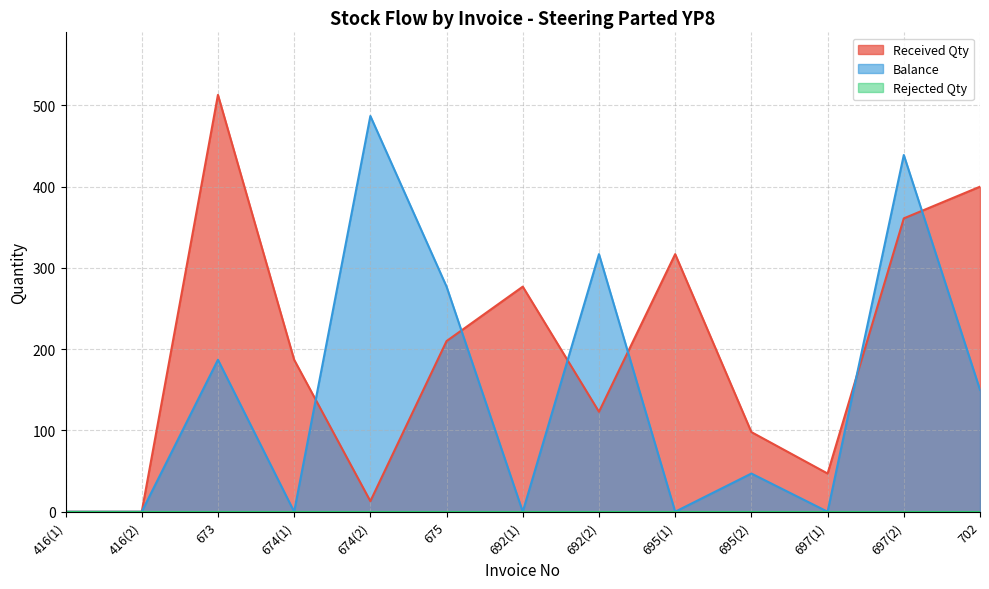

What is the label of the 5th point from the right?

695(1)